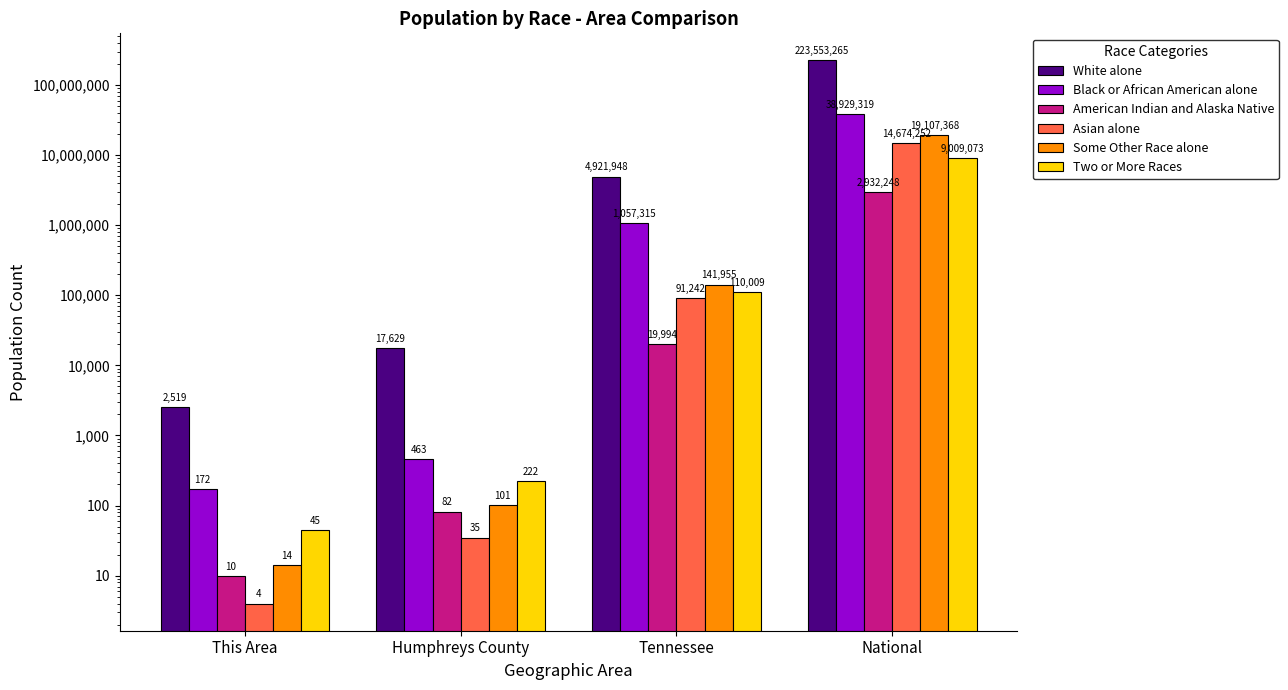

What is the value of the Two or More Races bar at the 1st from the left?

45